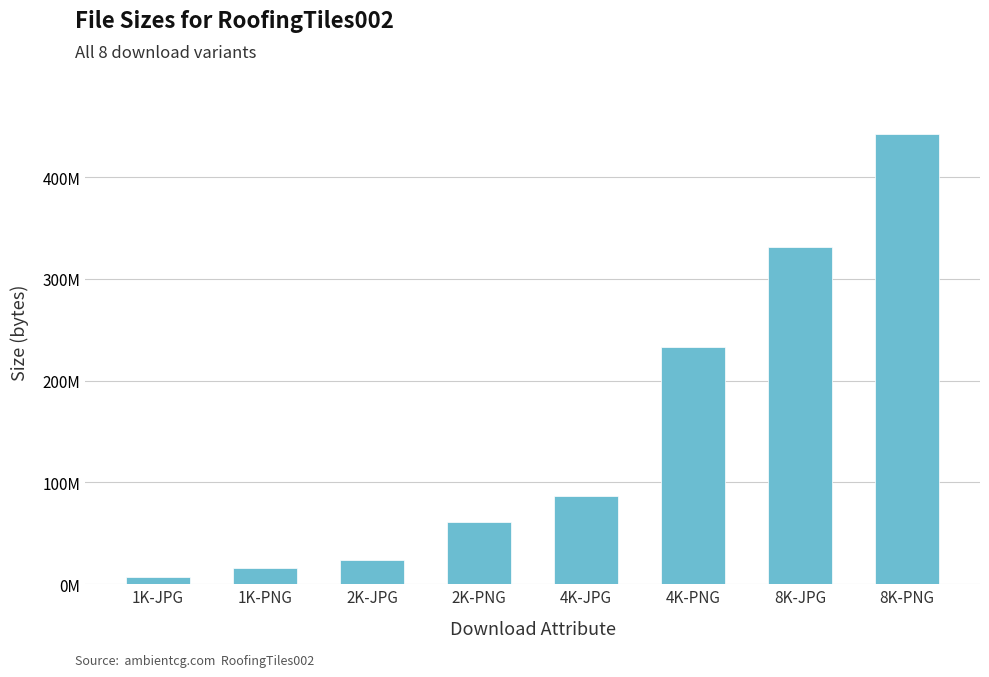

Are the bars horizontal?

No